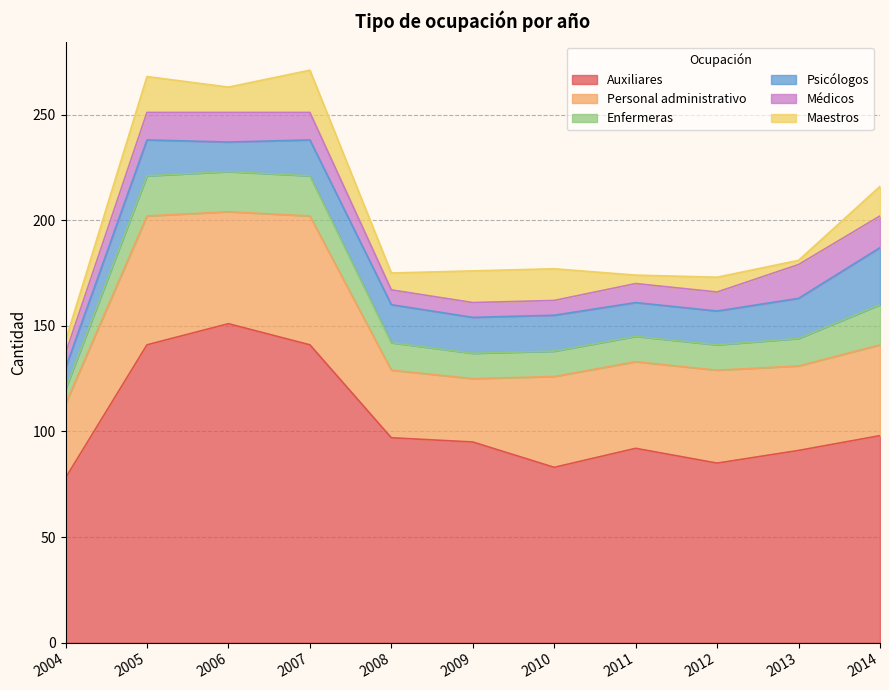

True or false: Enfermeras and Psicólogos intersect in this chart.

True